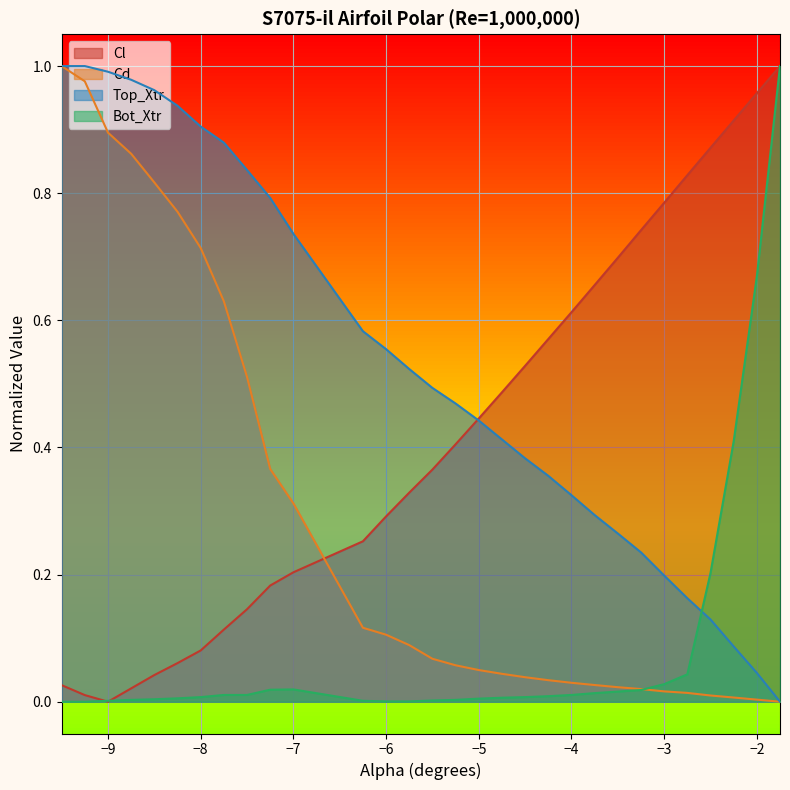

How many interior local valleys does the Cl series have?

1